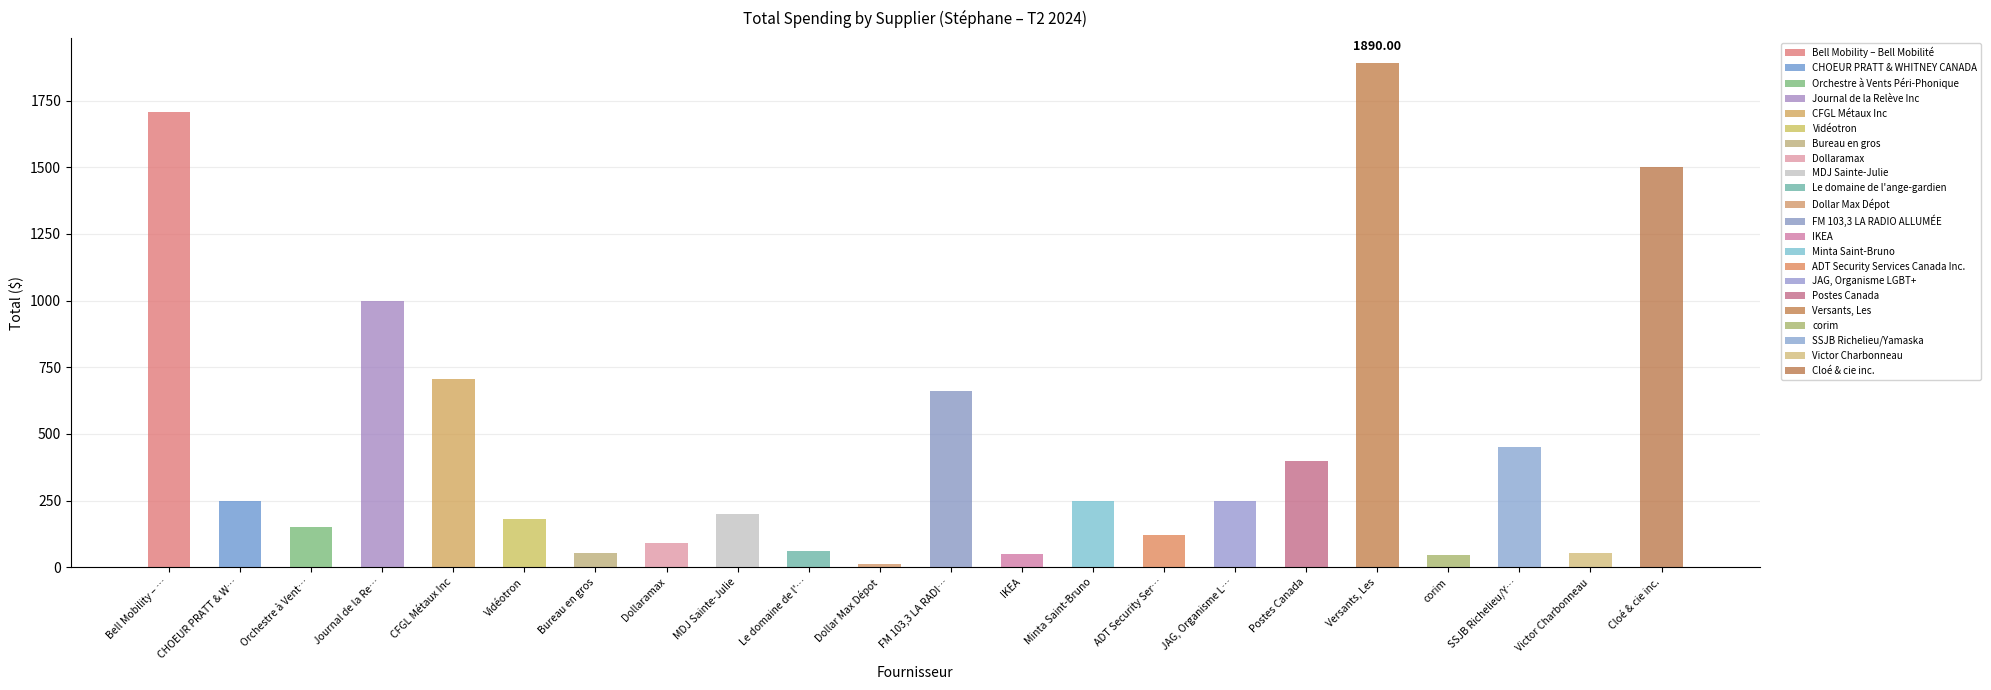

What is the label of the 3rd bar from the right?

SSJB Richelieu/Yamaska